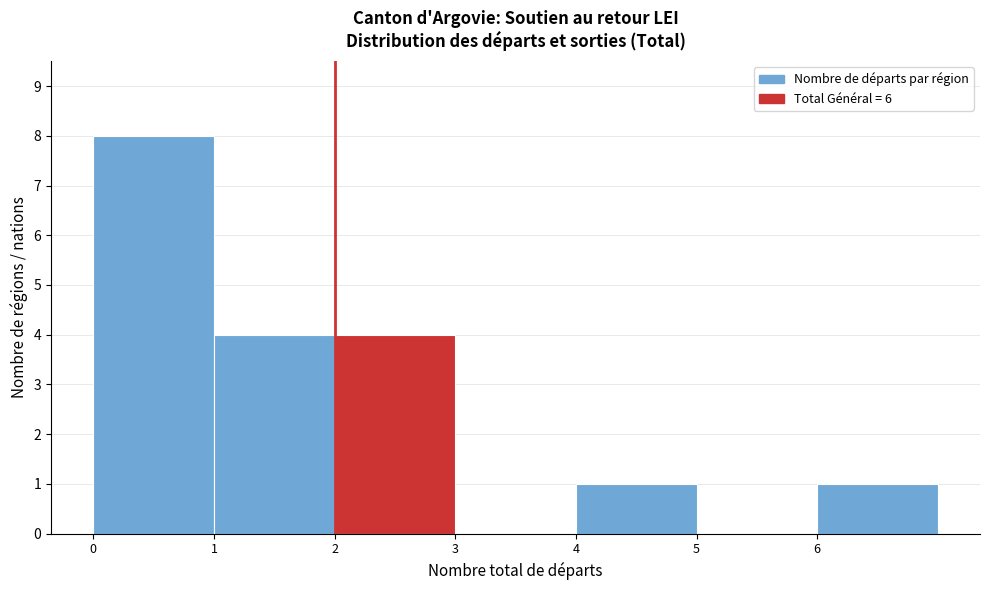

Over which range of the x-axis is the bar tallest?

0 to 1